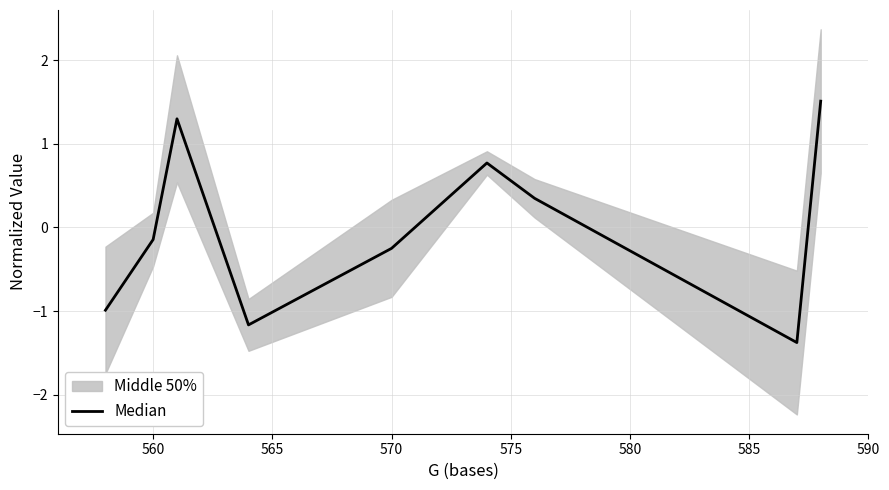

What is the maximum value shown in the chart?

1.5